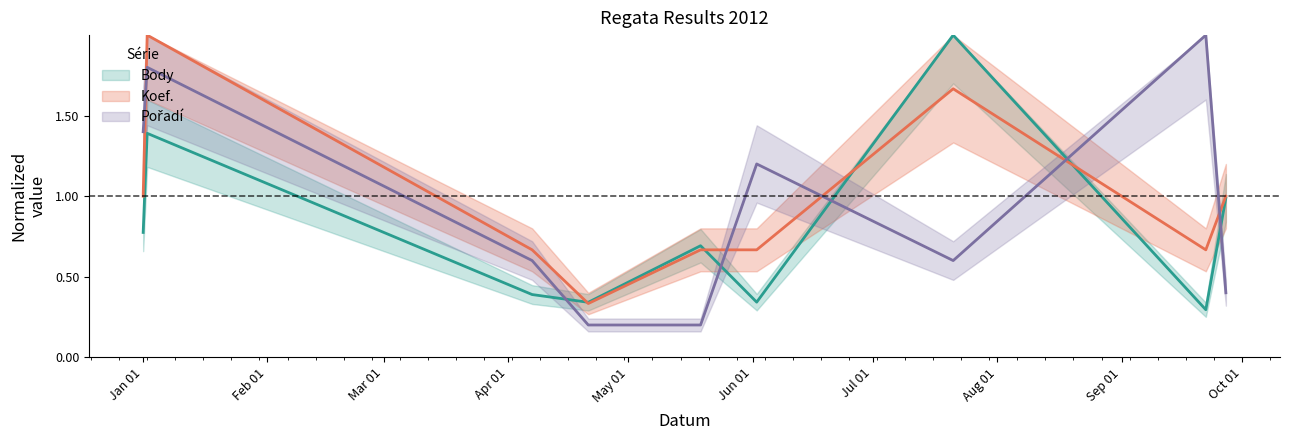

The Pořadí series shows 0.2 at 2012-04-21. True or false?

True